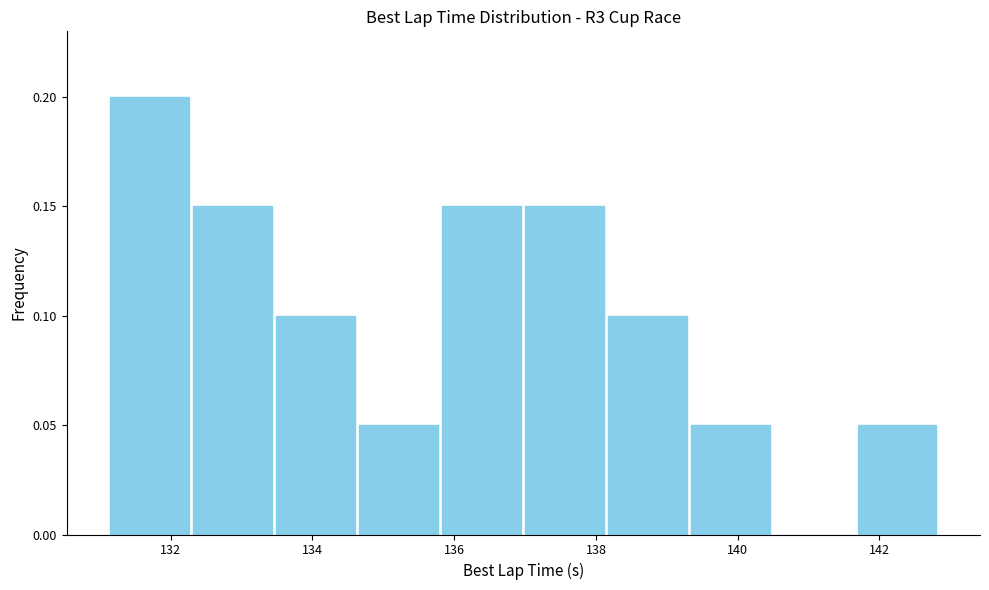

Reading left to right, transcribe this chart: for each bar, give the range it covers on the x-axis and its height. Neither the bar edges nor the heights are printed on the chart, so give them approximately, as read against the axes.

131.2 to 132.2: 0.20
132.2 to 133.4: 0.15
133.4 to 134.6: 0.10
134.6 to 135.8: 0.05
135.8 to 137.0: 0.15
137.0 to 138.2: 0.15
138.2 to 139.4: 0.10
139.4 to 140.4: 0.05
140.4 to 141.6: 0
141.6 to 142.8: 0.05